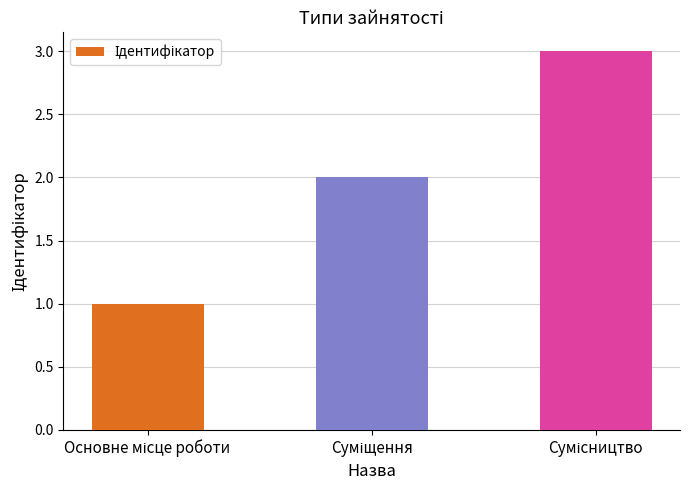

What is the greatest value displayed?

3